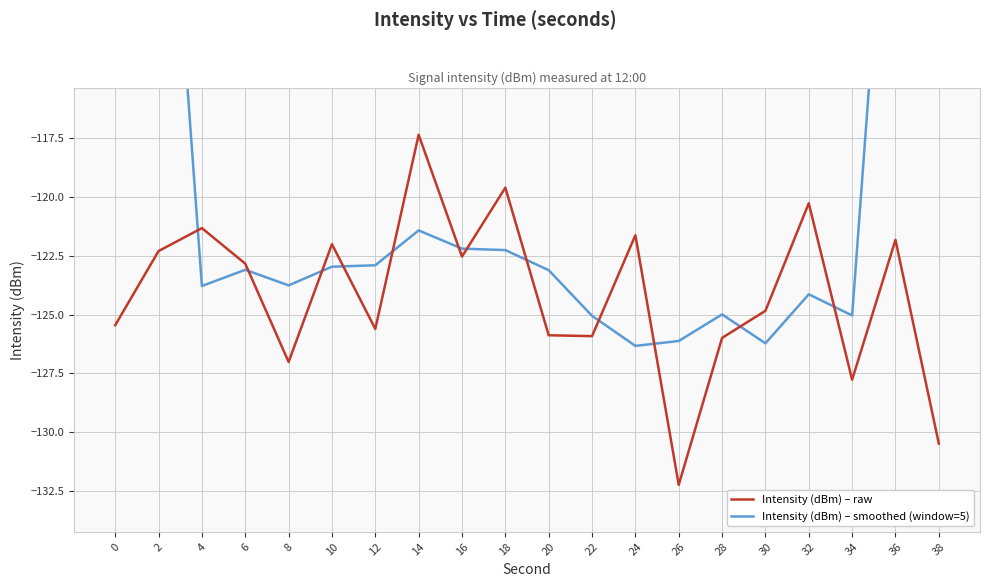

Rank the categories by Intensity (dBm) – smoothed (window=5) value from lowest to highest.

24, 30, 26, 22, 34, 28, 32, 4, 8, 20, 6, 10, 12, 18, 16, 14, 36, 2, 38, 0